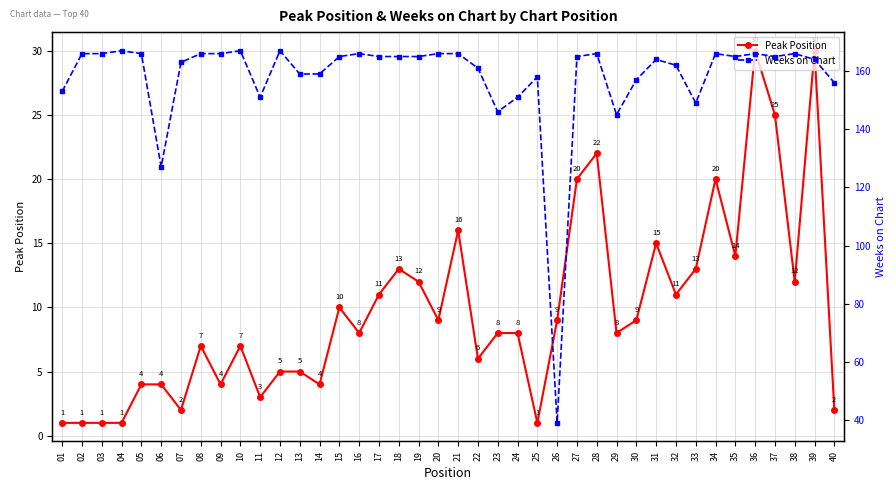

Is the value of Weeks on Chart at 20 greater than the value of Peak Position at 17?

Yes